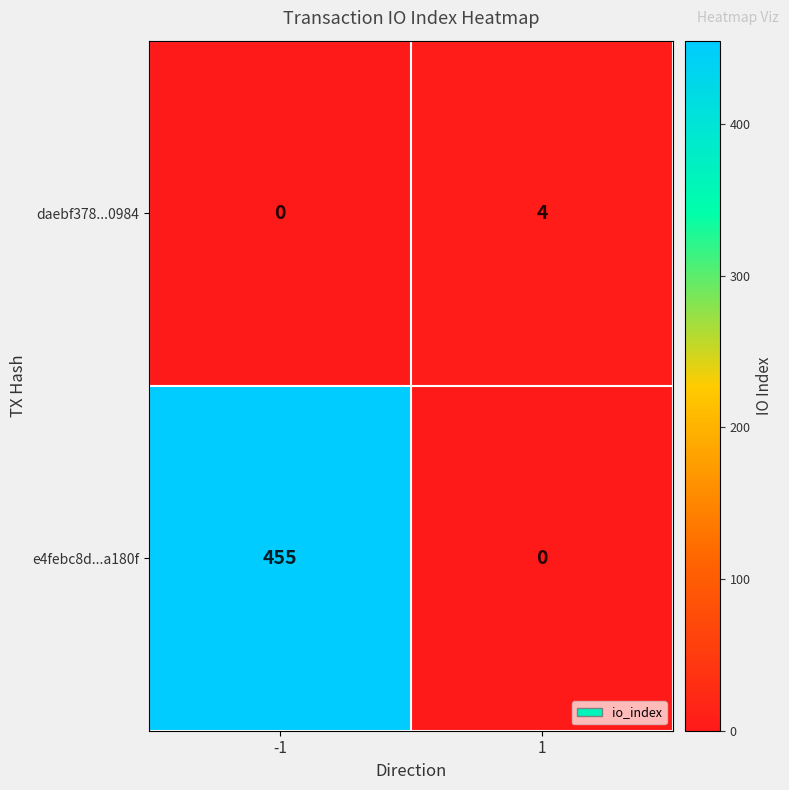

Rank the series at 1 from lowest to highest value.

e4febc8d...a180f, daebf378...0984